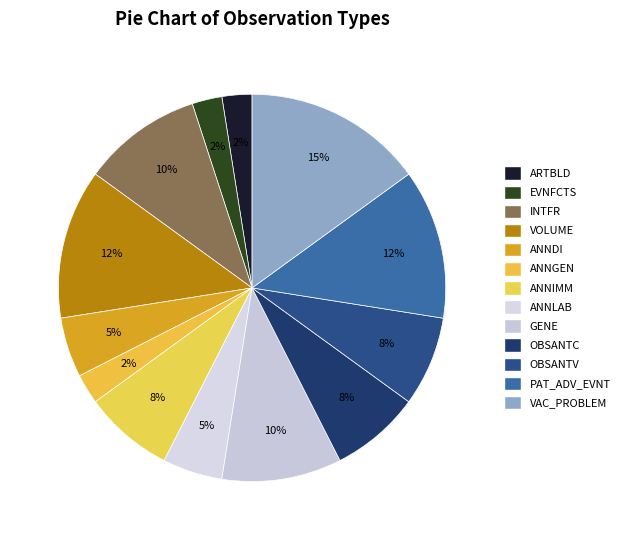

What is the change in value from ANNLAB to VAC_PROBLEM?

+4